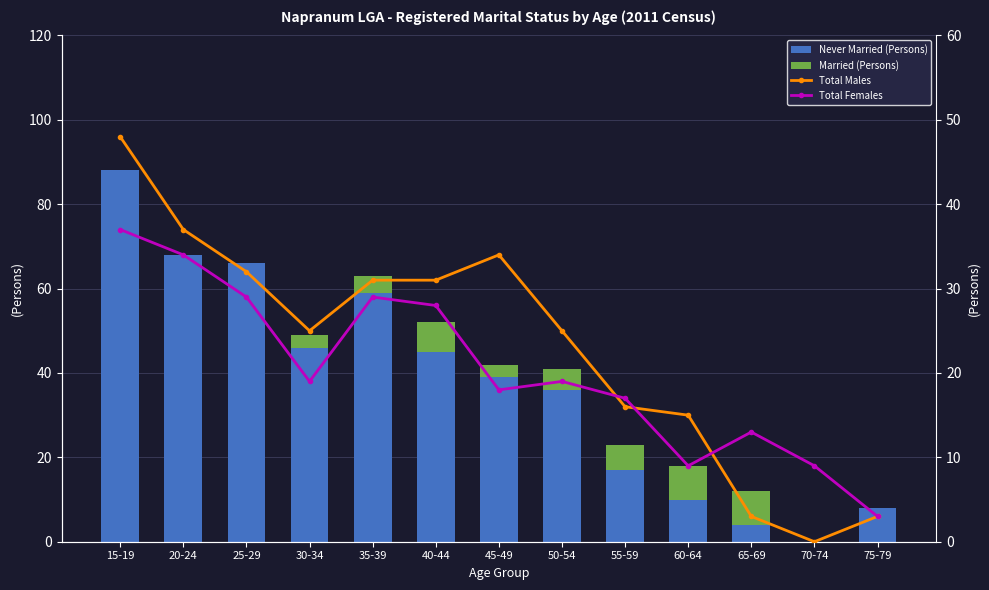

Which series has the largest total across all categories?

Never Married (Persons)